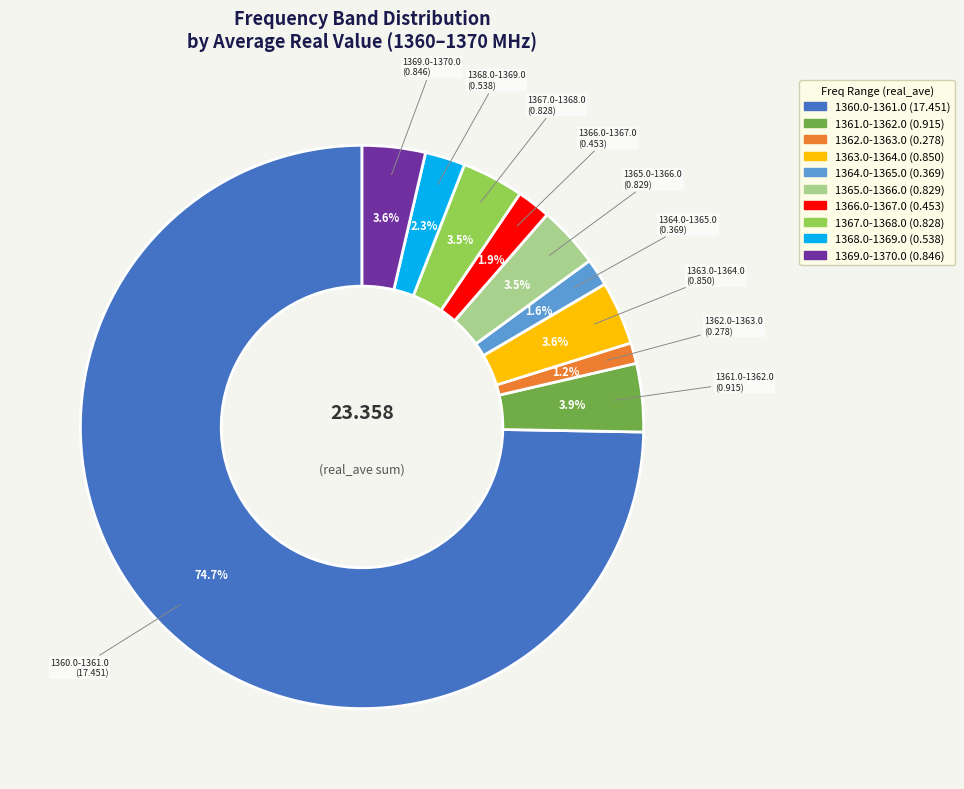

To the nearest percent, what percentage of the pie is 1363.0-1364.0?

4%